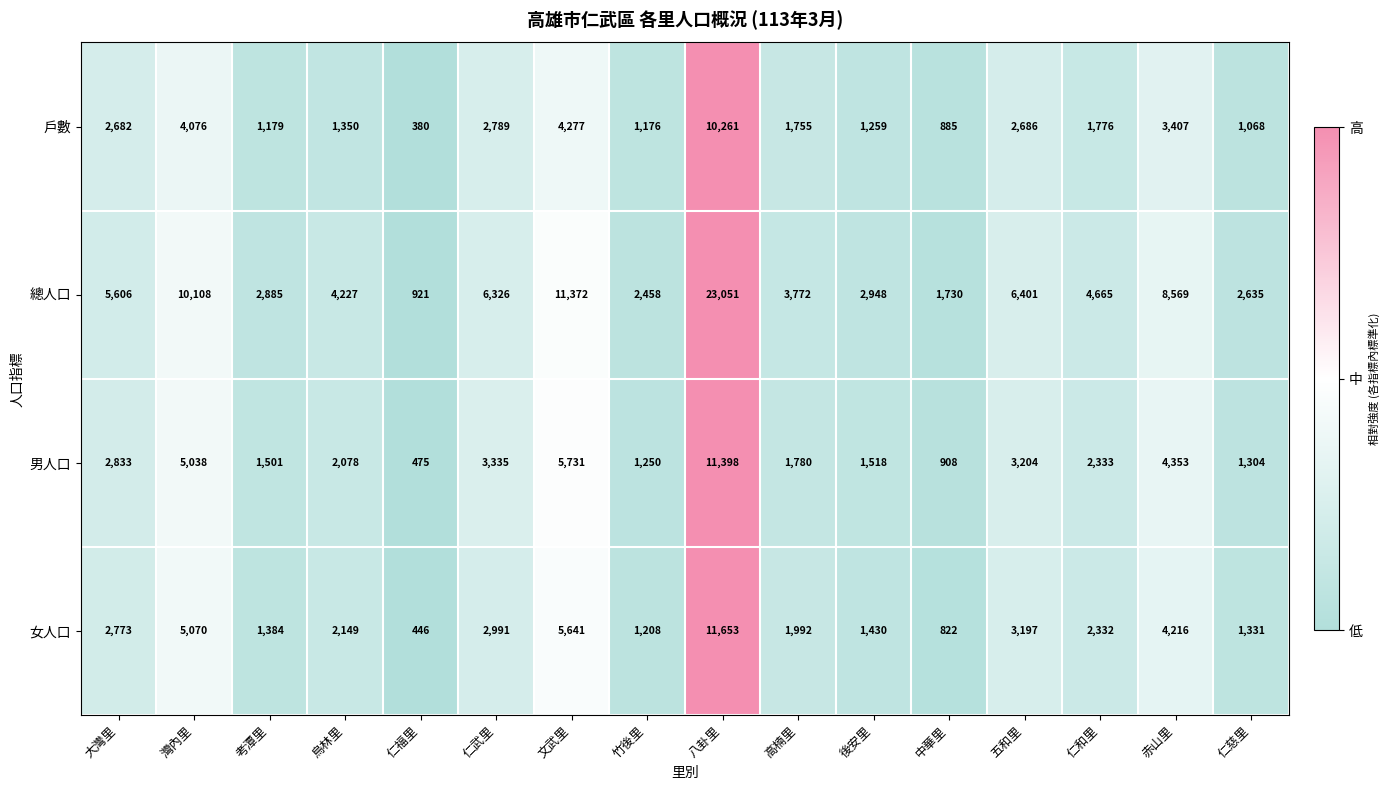

At 八卦里, list the series in order from smallest to largest.

戶數, 男人口, 女人口, 總人口